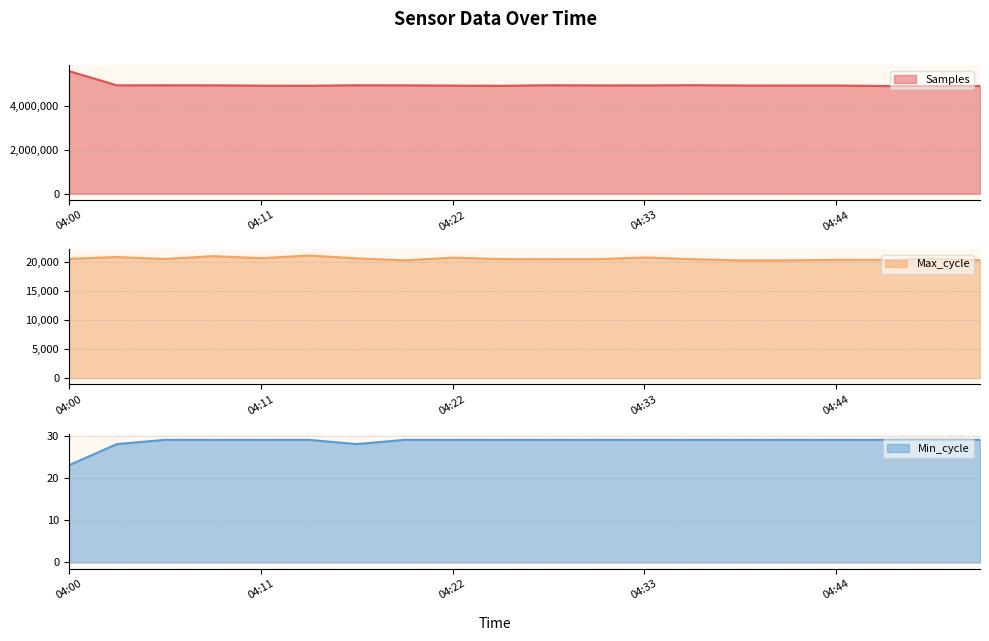

Which series has the largest range (max minus min)?

Samples